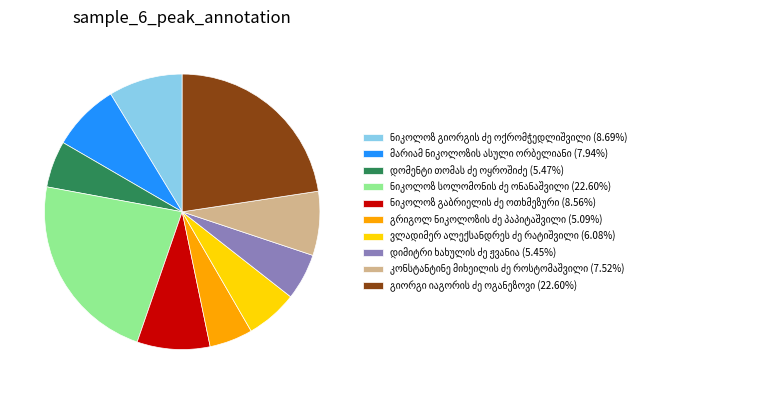

Is there any slice that represents more than half of the pie?

No